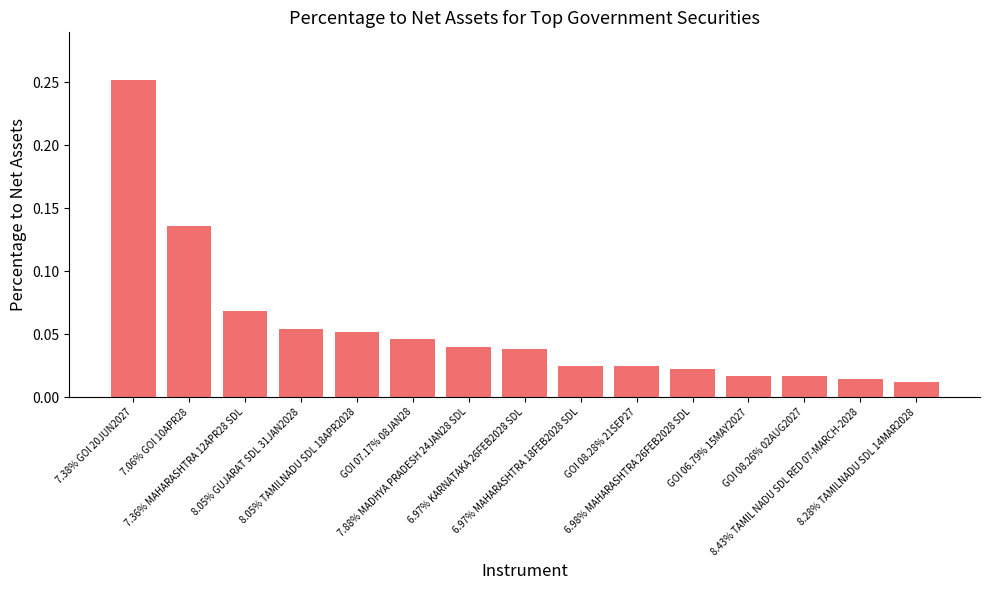

Which category has the lowest value across all series?

8.28% TAMILNADU SDL 14MAR2028